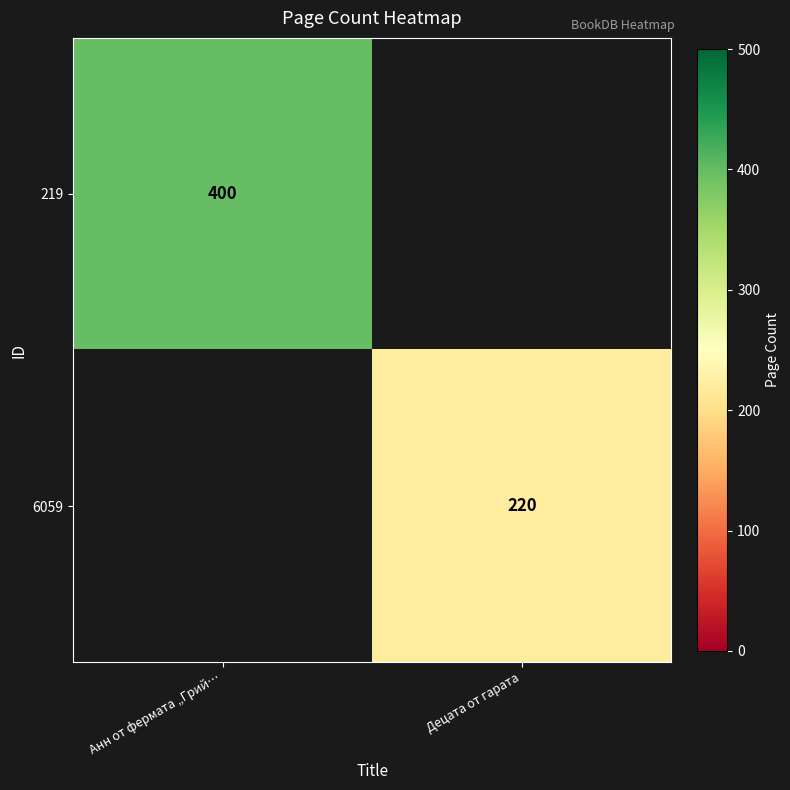

How many categories are shown in the chart?

2